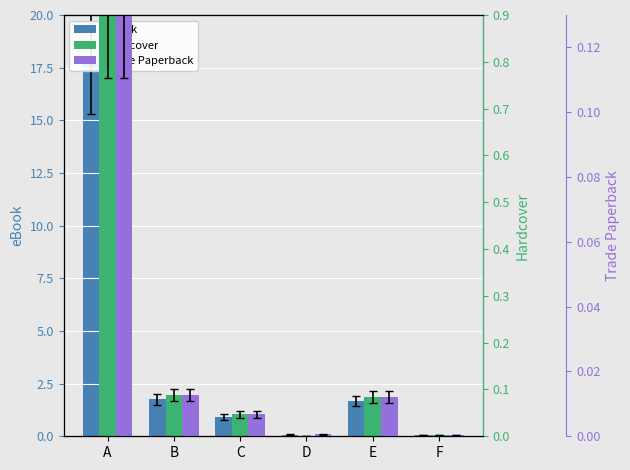

At which label does eBook first exceed 1?

A